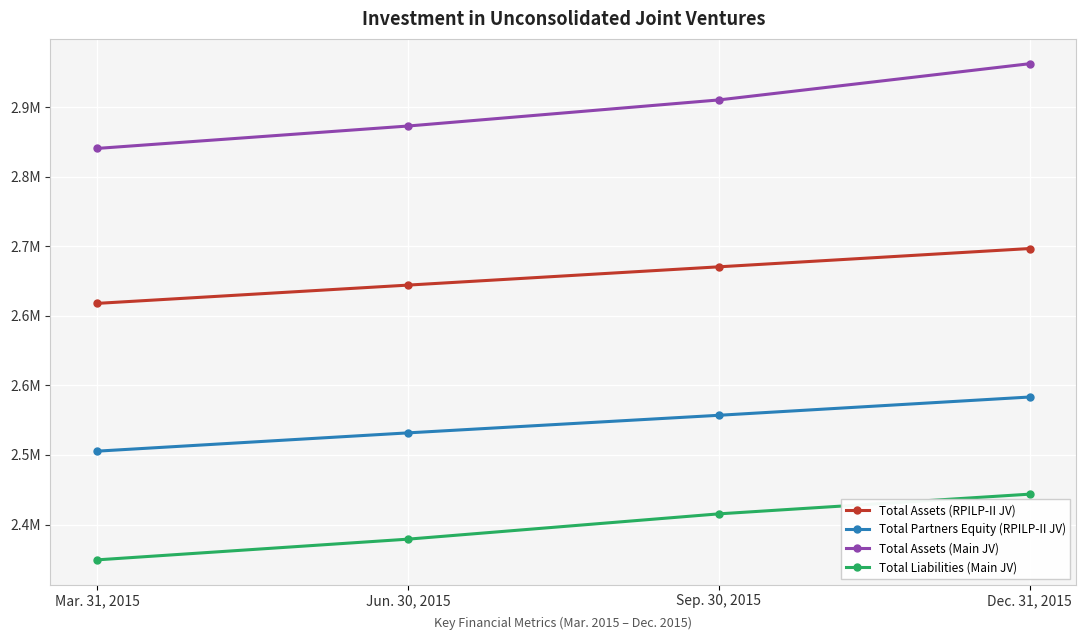

Between Mar. 31, 2015 and Sep. 30, 2015, which is larger?

Sep. 30, 2015